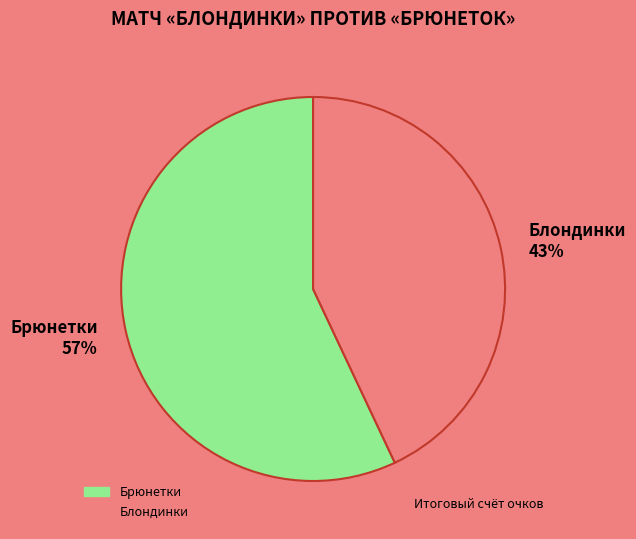

The Брюнетки slice represents 57% of the pie. True or false?

True